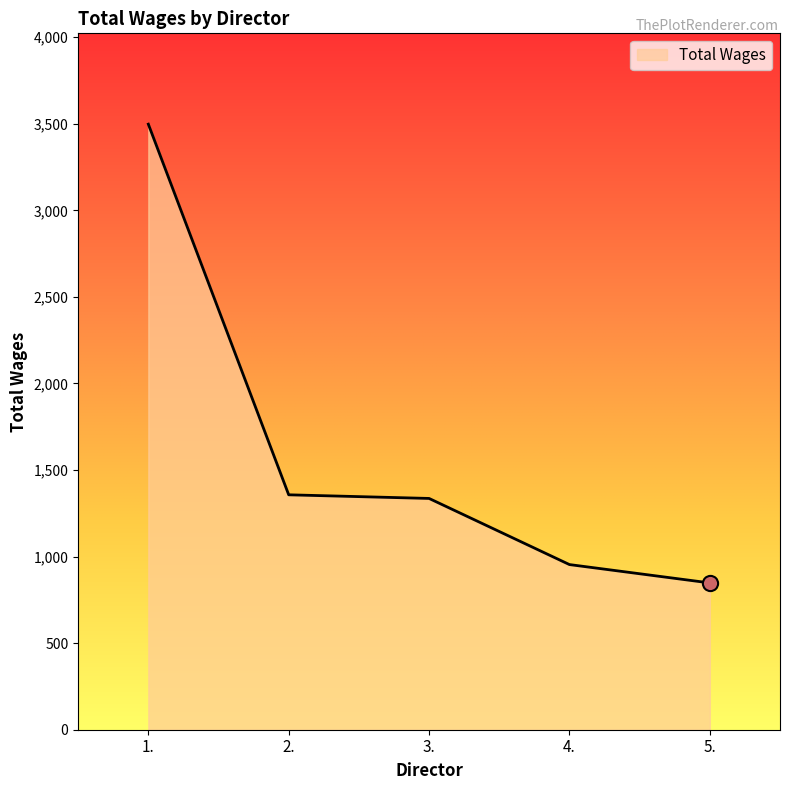

Which has a higher value, 5. or 4.?

4.